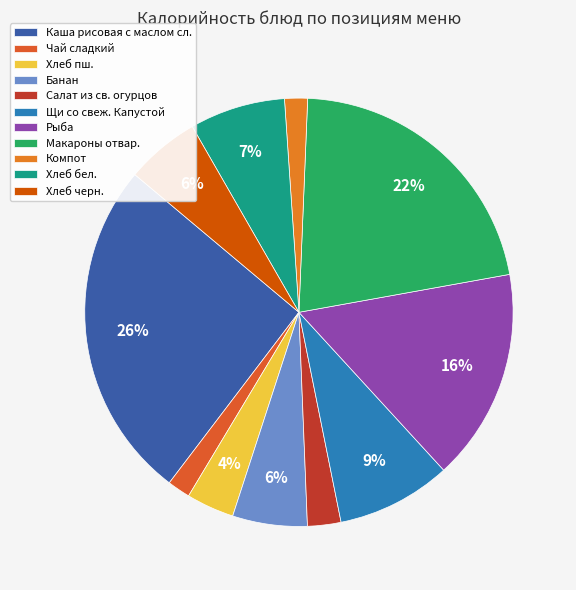

How many segments does this pie chart have?

11